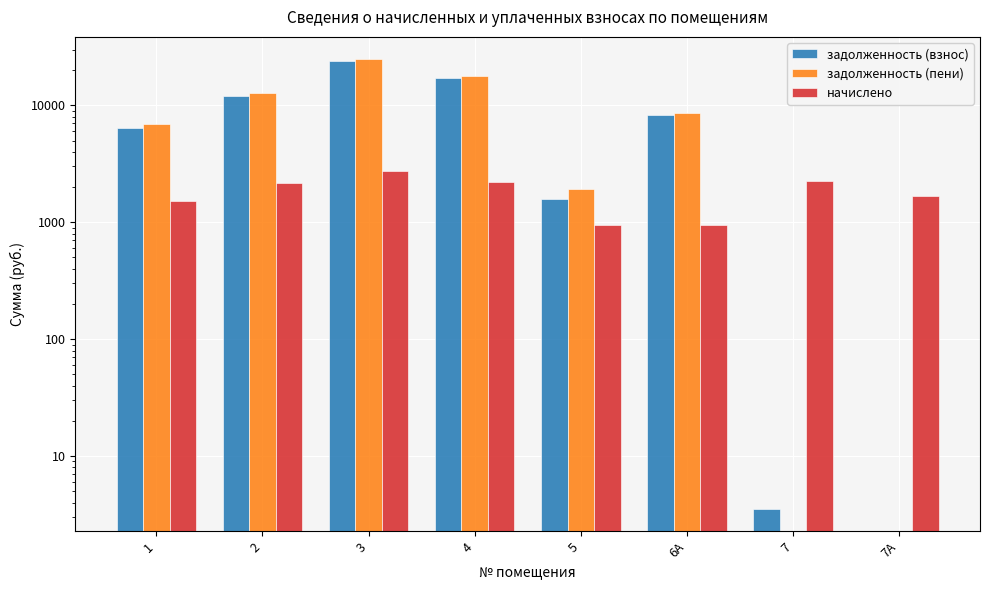

Count the number of data series in this chart.

3